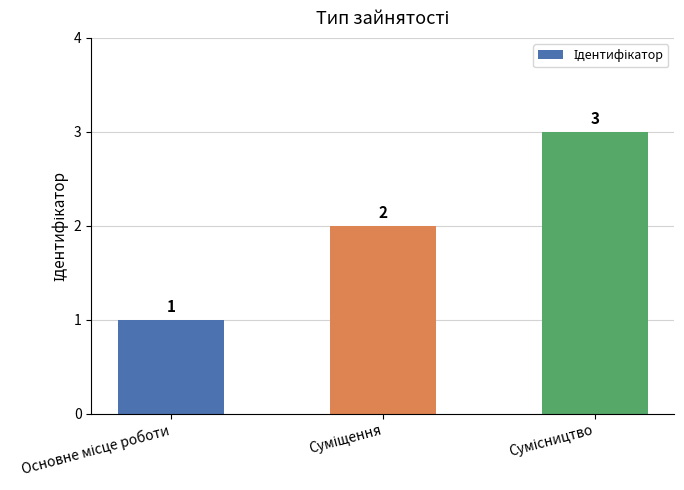

What is the greatest value displayed?

3